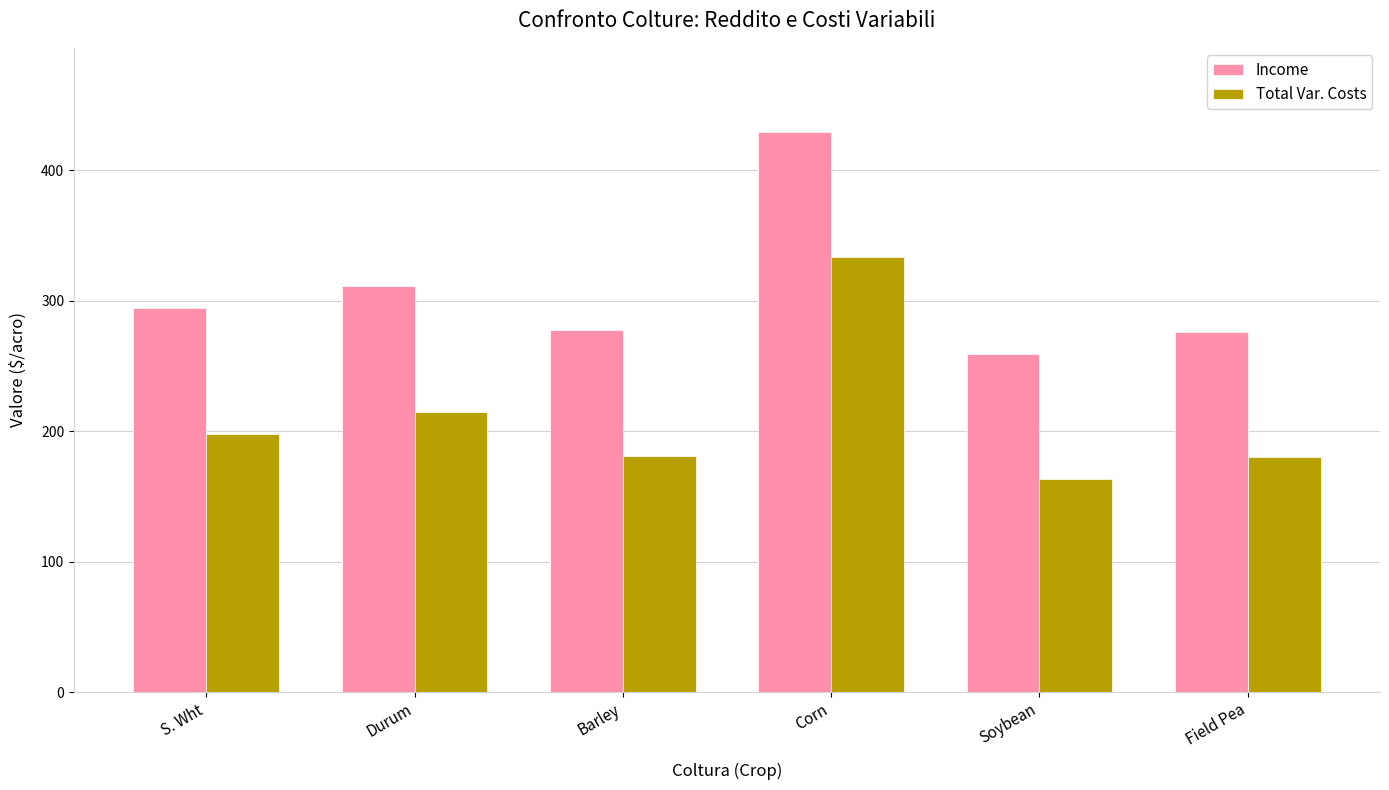

What is the difference between the Income values at Corn and Barley?

151.9